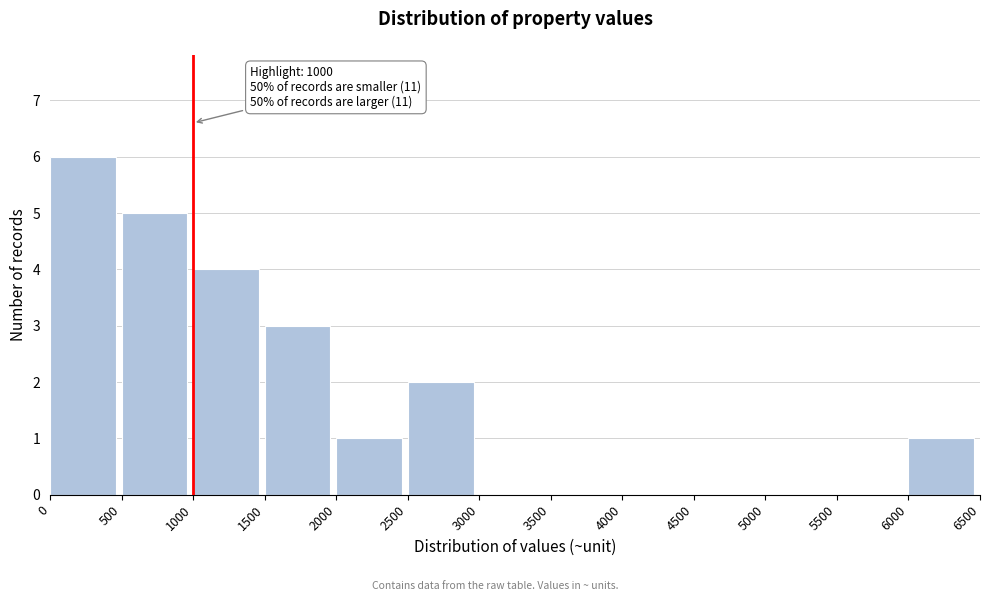

Over which range of the x-axis is the bar tallest?

0 to 500